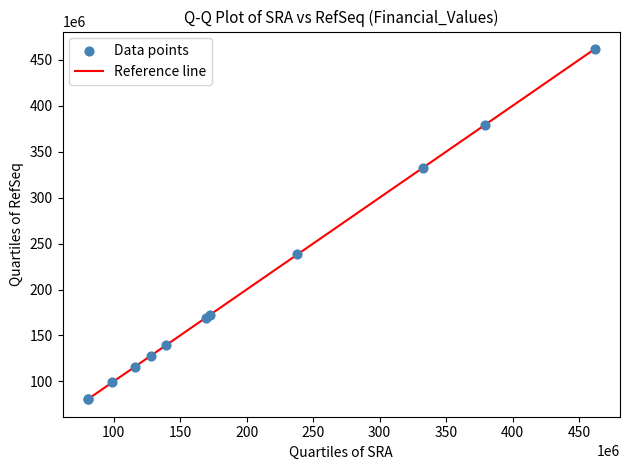

What Y value in the scatter plot is closest to 271216542?

238288440